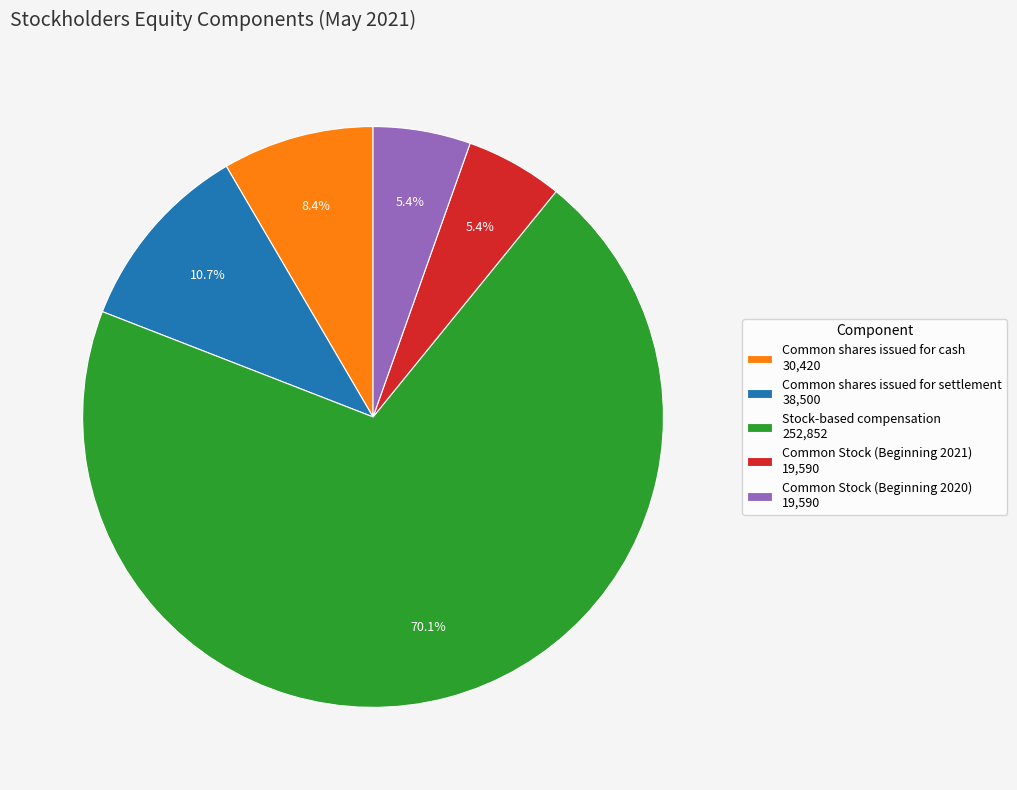

To the nearest percent, what is the difference between the Common shares issued for settlement and Common Stock (Beginning 2021) slice percentages?

5%